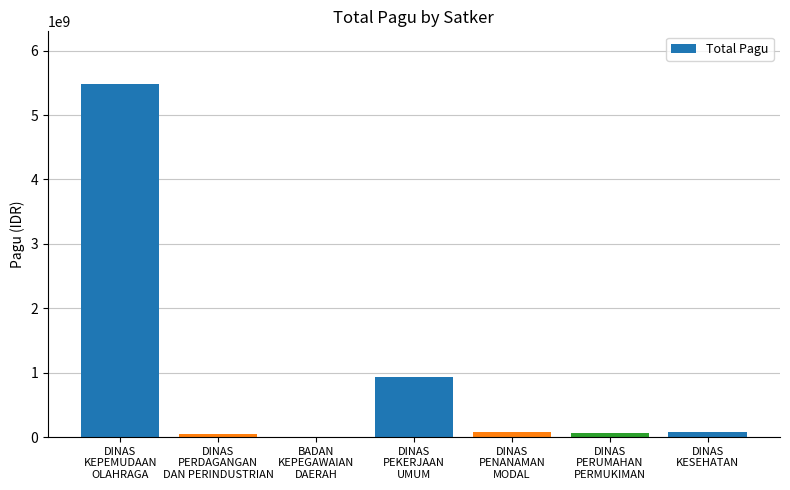

Which has a higher value, DINAS
KEPEMUDAAN
OLAHRAGA or DINAS
PERDAGANGAN
DAN PERINDUSTRIAN?

DINAS
KEPEMUDAAN
OLAHRAGA